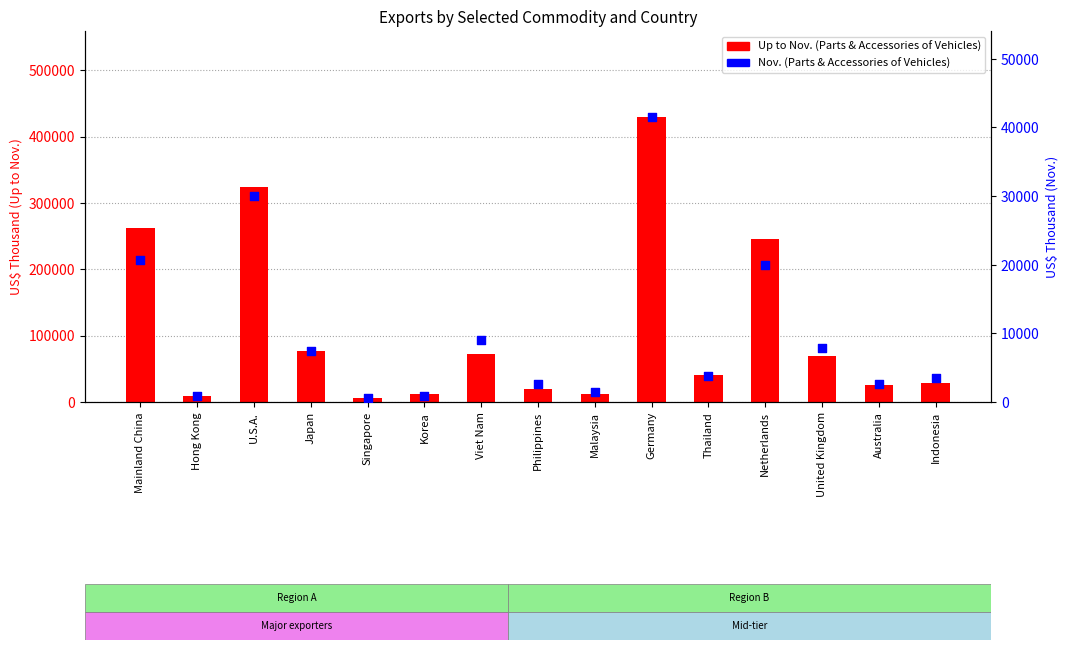

At which category is the sum across all series the highest?

Germany